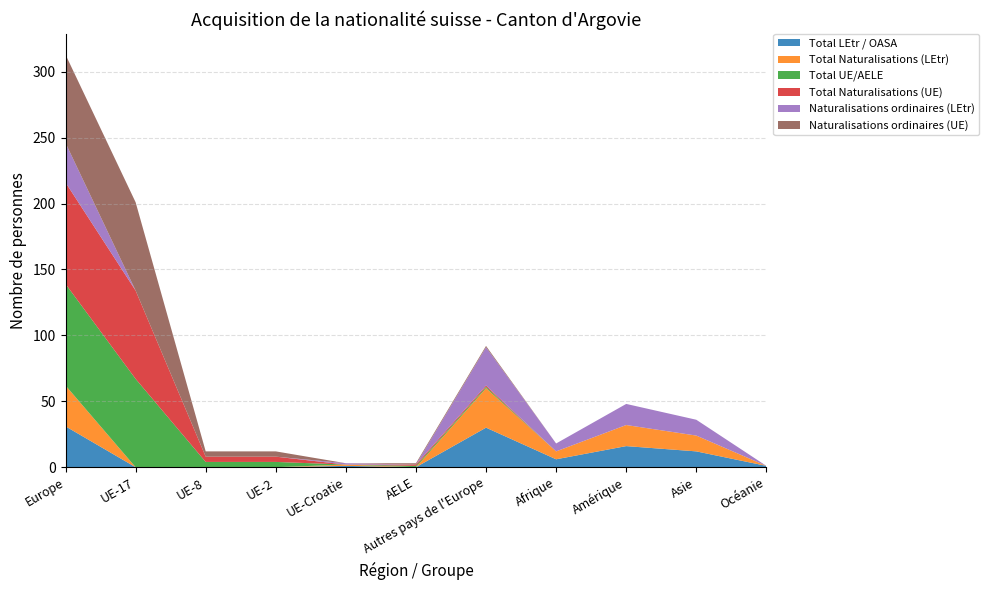

Reading right to left, list all the values displayed in this chart.

Total LEtr / OASA: Océanie=1	Asie=12	Amérique=16	Afrique=6	Autres pays de l'Europe=30	AELE=0	UE-Croatie=1	UE-2=0	UE-8=0	UE-17=0	Europe=31
Total Naturalisations (LEtr): Océanie=0	Asie=12	Amérique=16	Afrique=6	Autres pays de l'Europe=30	AELE=0	UE-Croatie=1	UE-2=0	UE-8=0	UE-17=0	Europe=31
Total UE/AELE: Océanie=0	Asie=0	Amérique=0	Afrique=0	Autres pays de l'Europe=1	AELE=1	UE-Croatie=0	UE-2=4	UE-8=4	UE-17=67	Europe=77
Total Naturalisations (UE): Océanie=0	Asie=0	Amérique=0	Afrique=0	Autres pays de l'Europe=1	AELE=1	UE-Croatie=0	UE-2=4	UE-8=4	UE-17=67	Europe=77
Naturalisations ordinaires (LEtr): Océanie=0	Asie=12	Amérique=16	Afrique=6	Autres pays de l'Europe=29	AELE=0	UE-Croatie=1	UE-2=0	UE-8=0	UE-17=0	Europe=30
Naturalisations ordinaires (UE): Océanie=0	Asie=0	Amérique=0	Afrique=0	Autres pays de l'Europe=1	AELE=1	UE-Croatie=0	UE-2=4	UE-8=4	UE-17=67	Europe=67